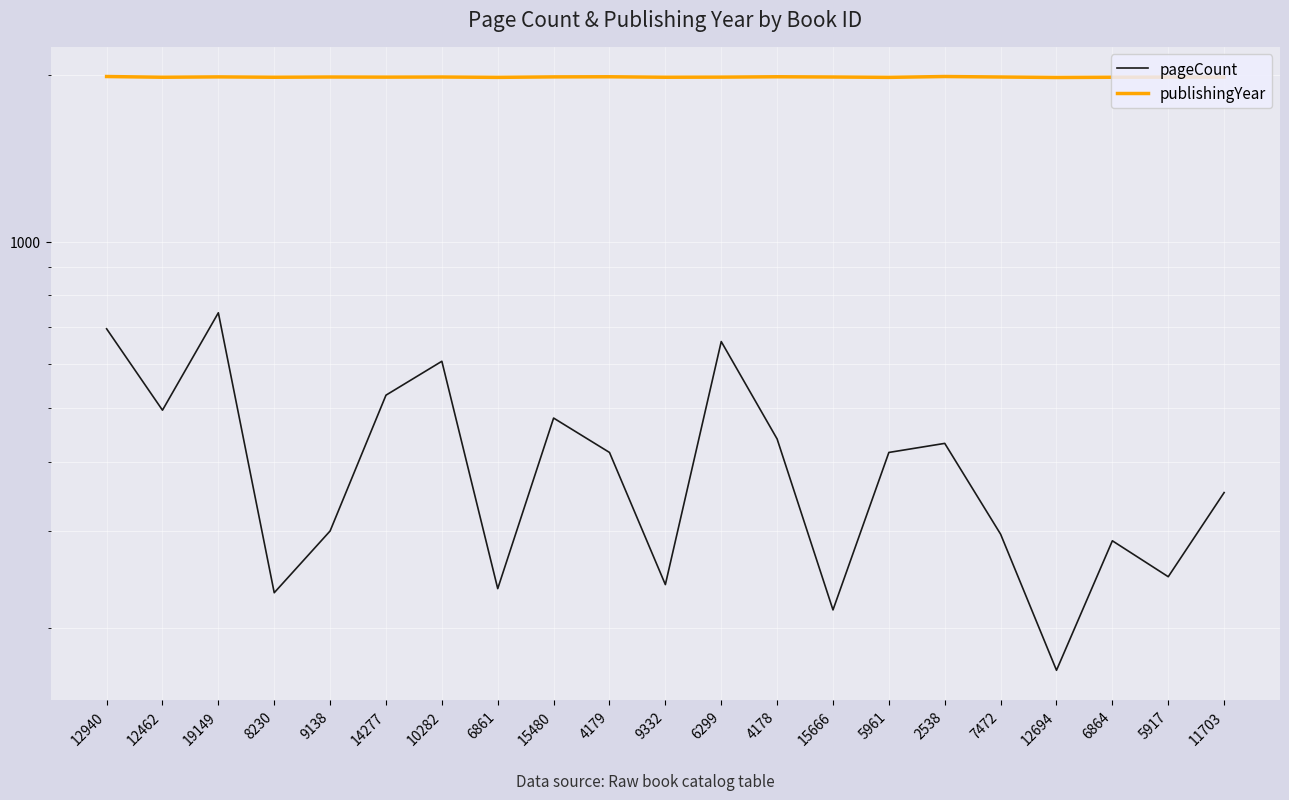

Where is the first local minimum for pageCount?

12462